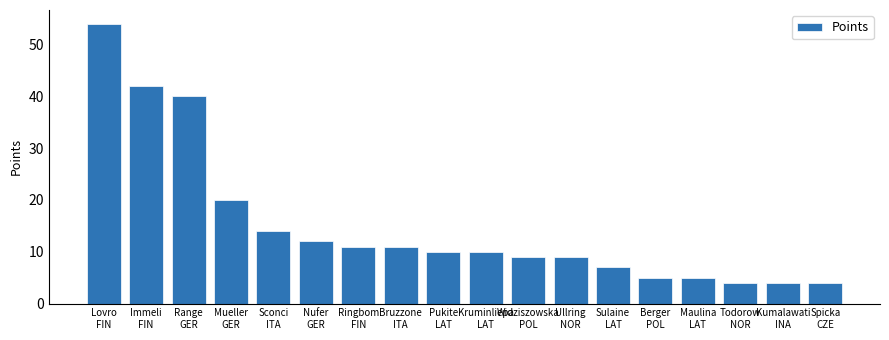

Reading left to right, extract all data points from this chart.

54	42	40	20	14	12	11	11	10	10	9	9	7	5	5	4	4	4